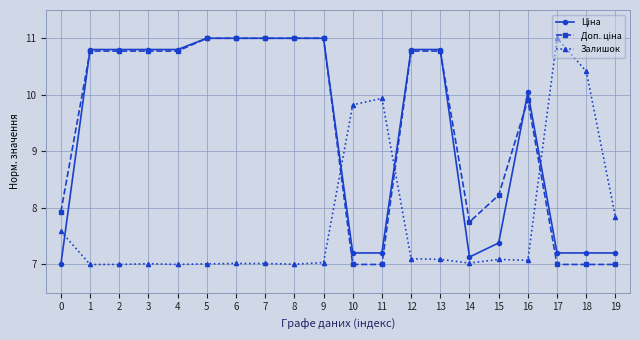

Where is Залишок nearest to the value 9?

10